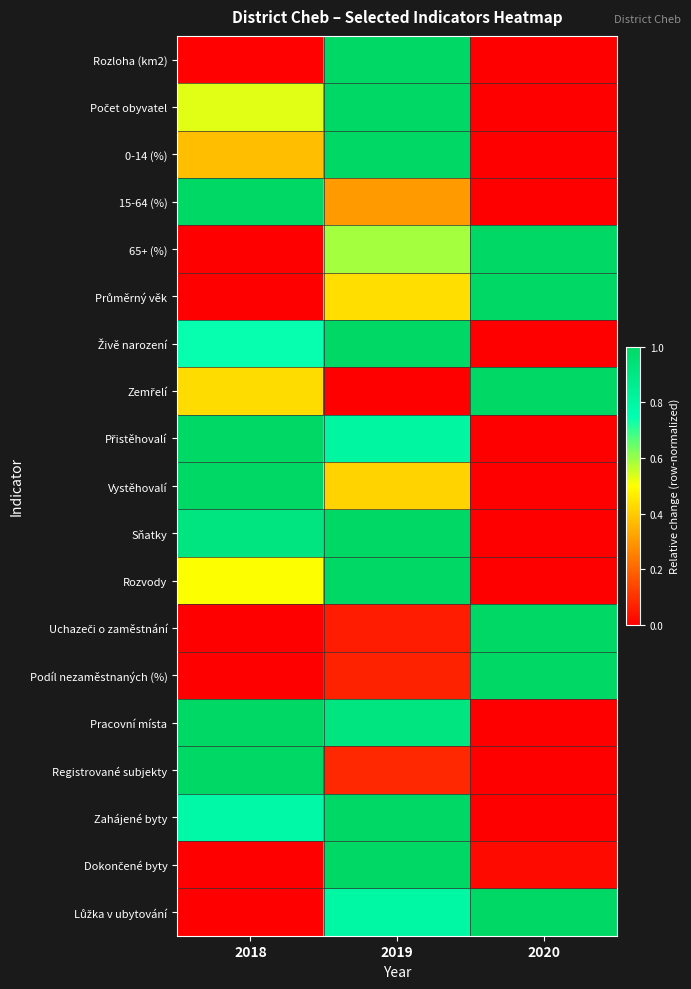

Count the number of data series in this chart.

19